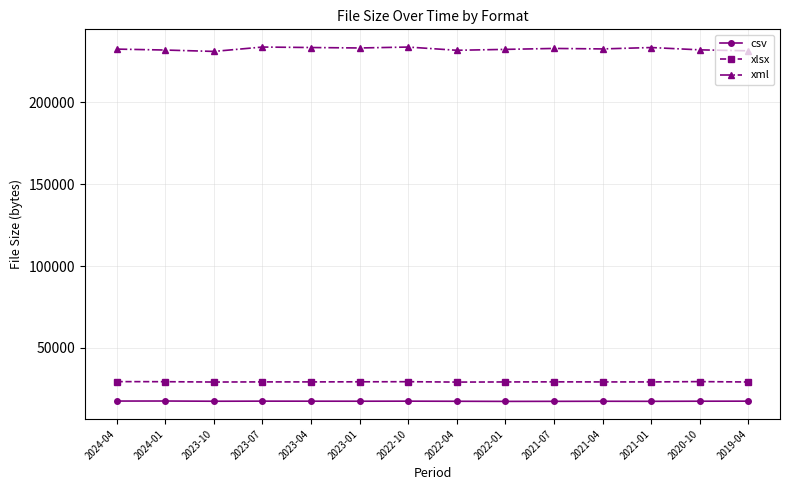

Which series has the widest spread of values?

xml